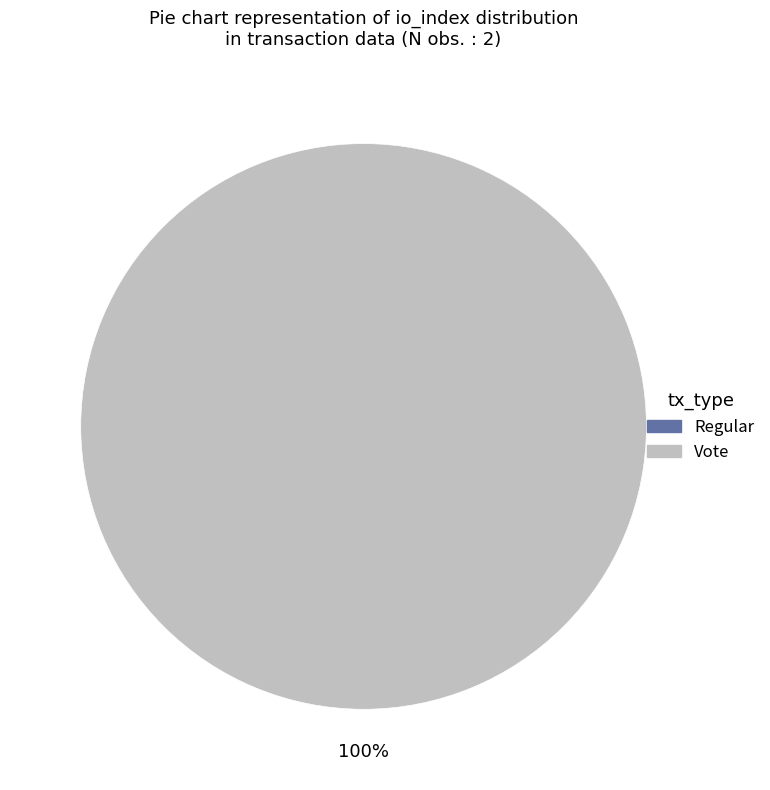

Combined, what portion of the pie is Regular and Vote?

100.0%